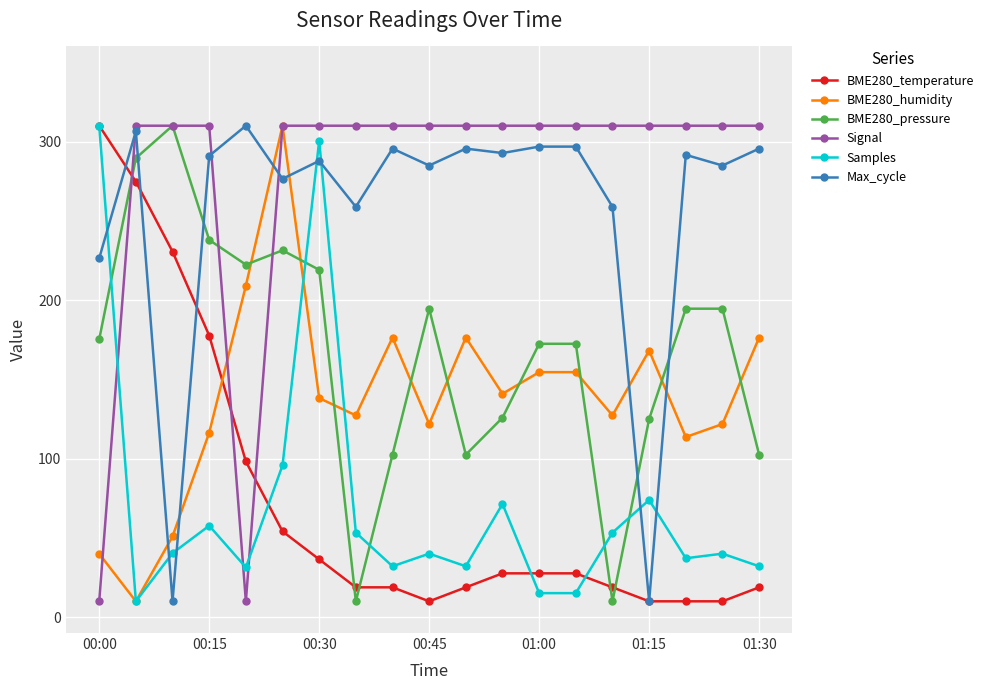

What is the smallest value displayed?

10.0